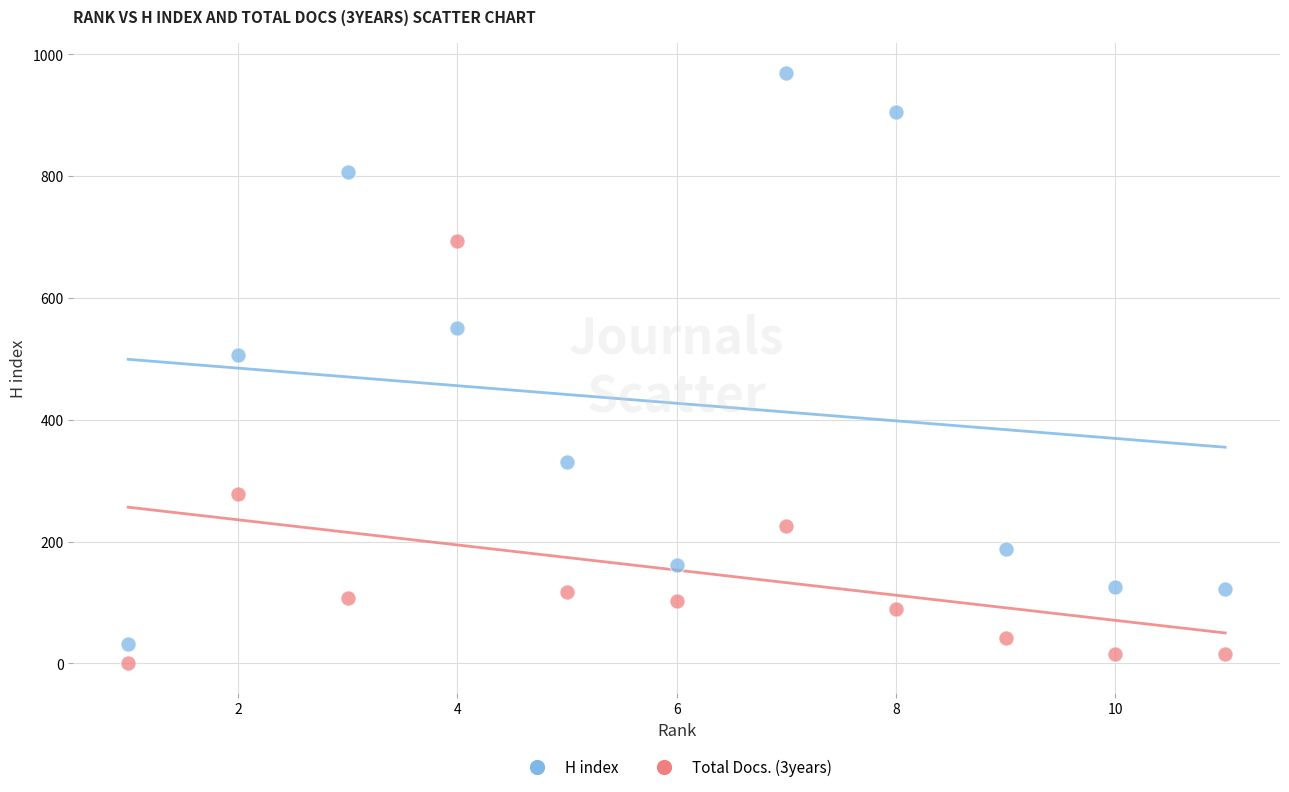

Across all data points, what is the range of X values (max minus min)?

10